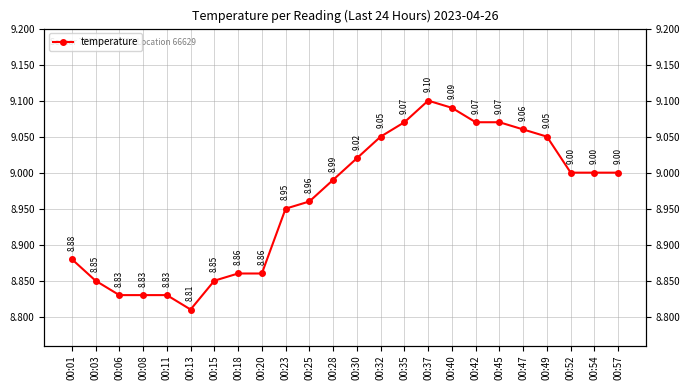

Where is the first local minimum?

00:13